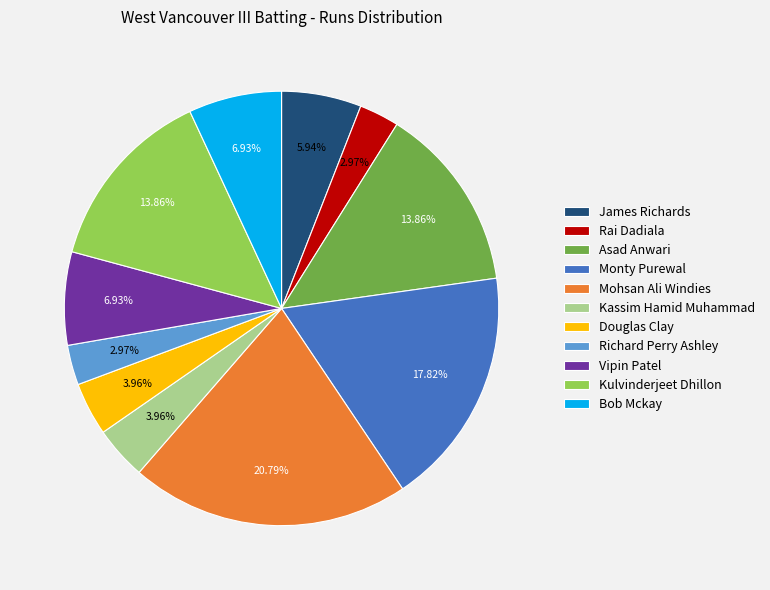

To the nearest percent, what portion does Mohsan Ali Windies represent?

21%